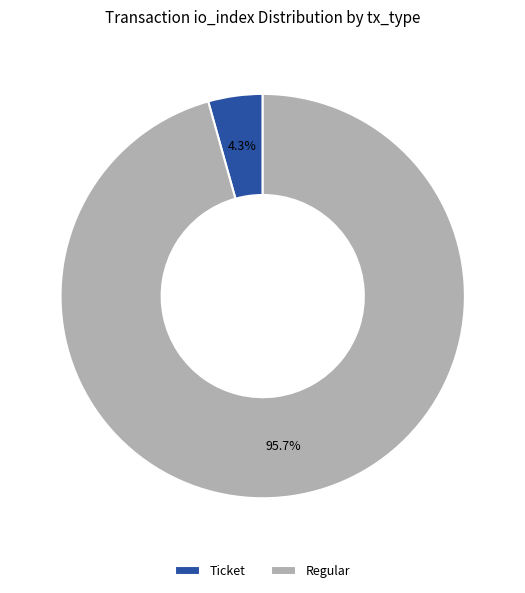

What is the majority slice?

Regular